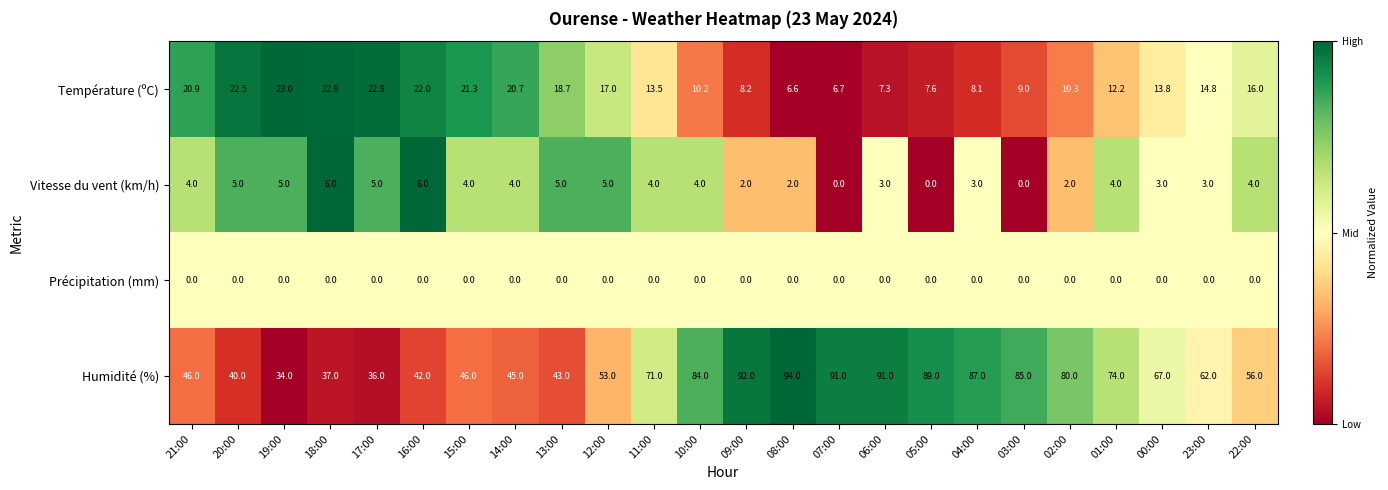

Which label corresponds to the largest value in the chart?

08:00